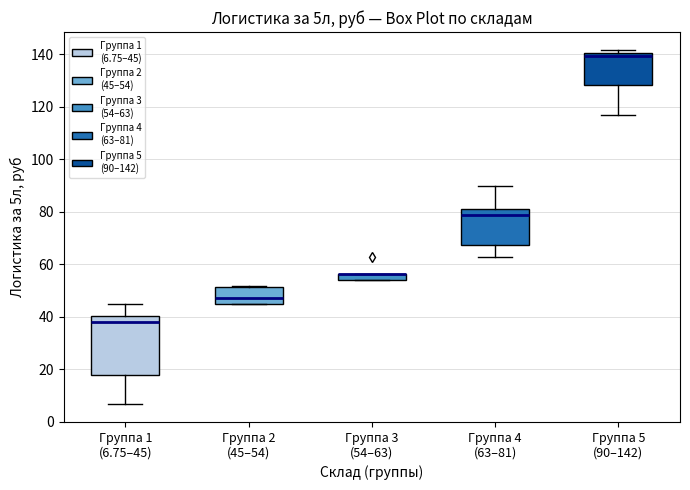

Comparing the boxes themselves (not the whiskers), which one is the tallest?

Группа 1 (6.75–45)